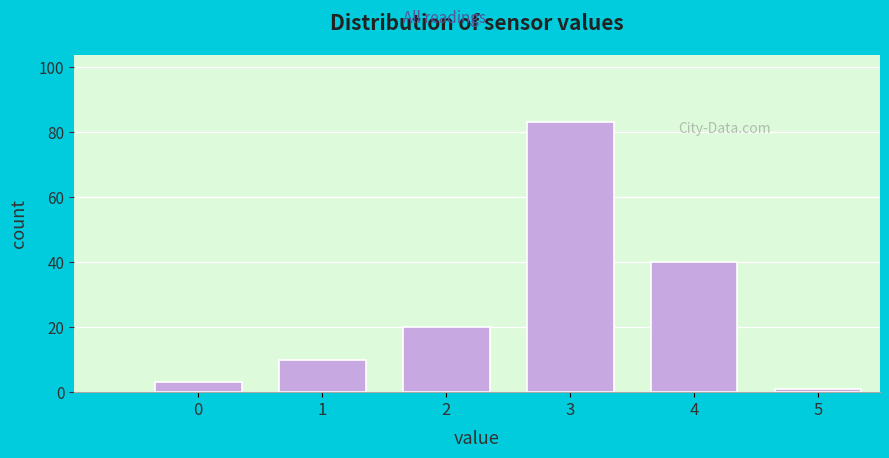

Reading right to left, extract all data points from this chart.

1	40	83	20	10	3